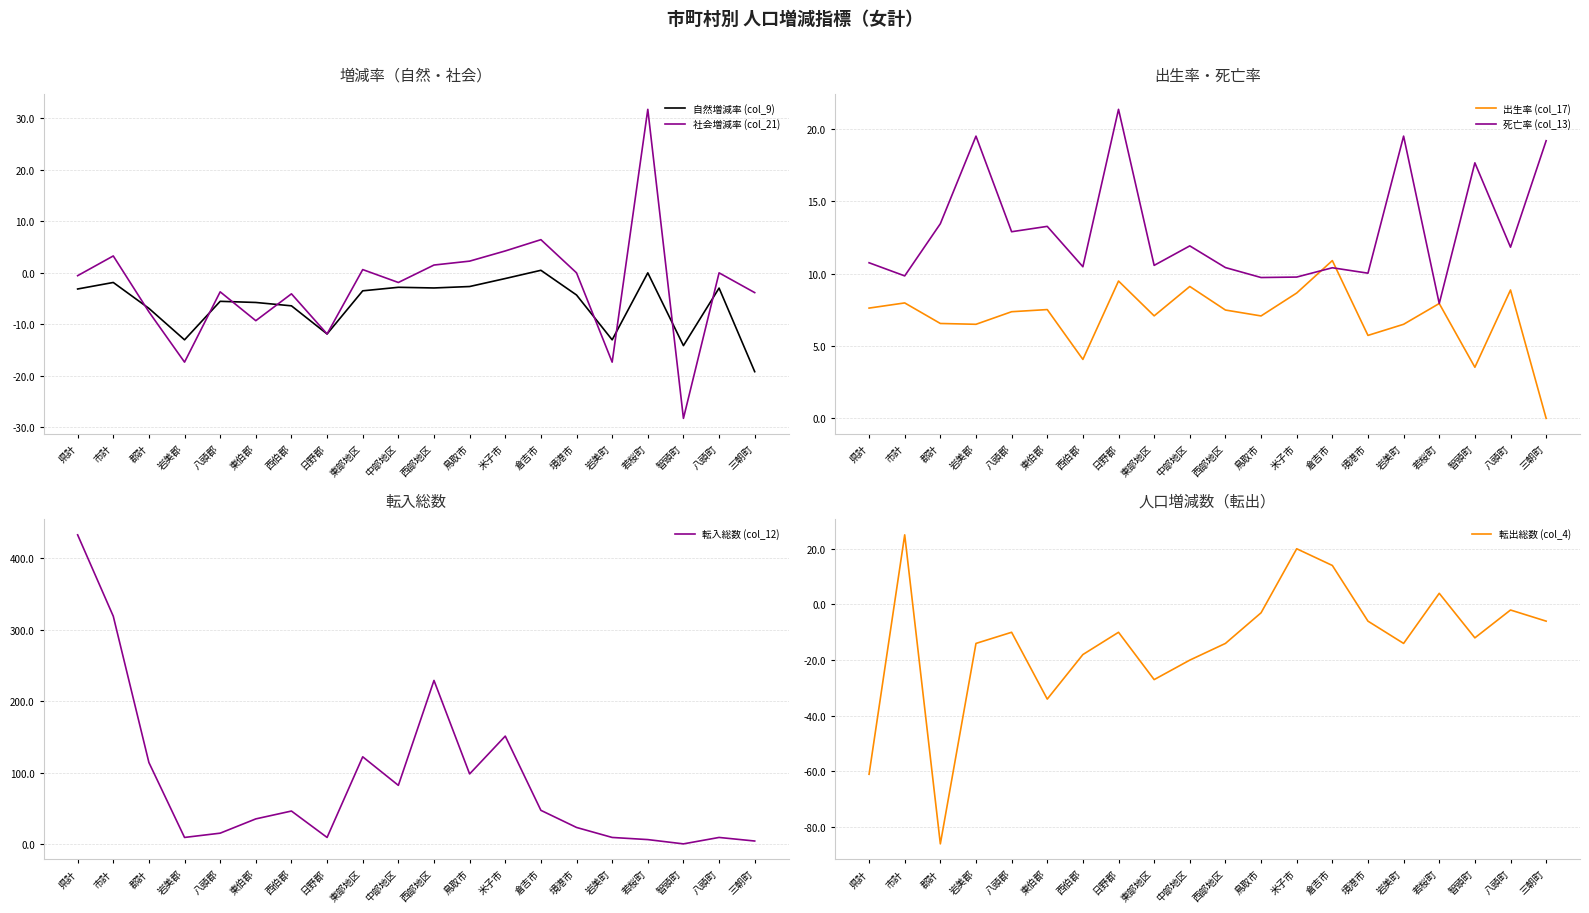

What is the total value across all series at 西部地区?

231.5